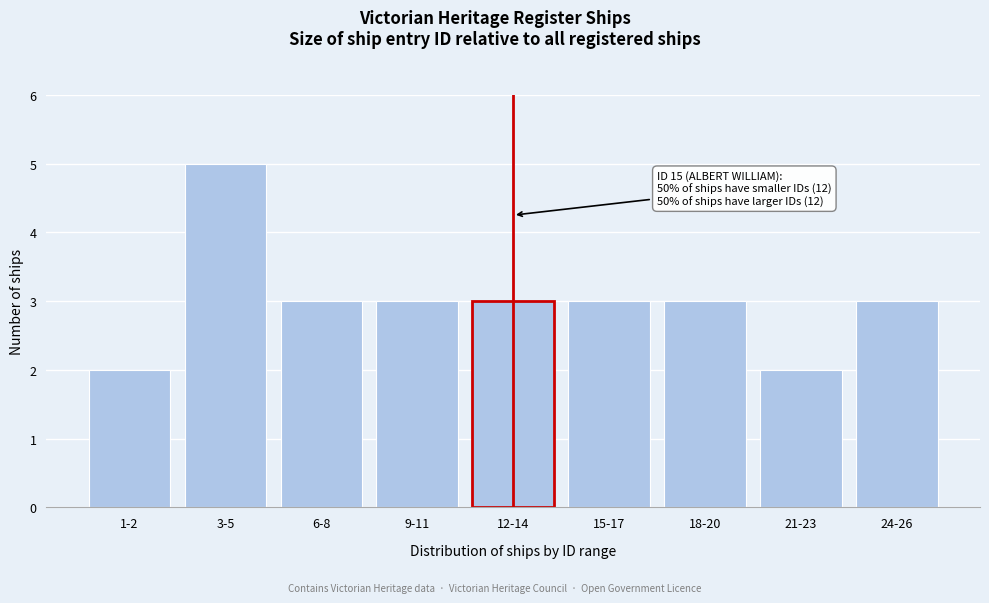

Reading left to right, extract all data points from this chart.

1-2=2	3-5=5	6-8=3	9-11=3	12-14=3	15-17=3	18-20=3	21-23=2	24-26=3